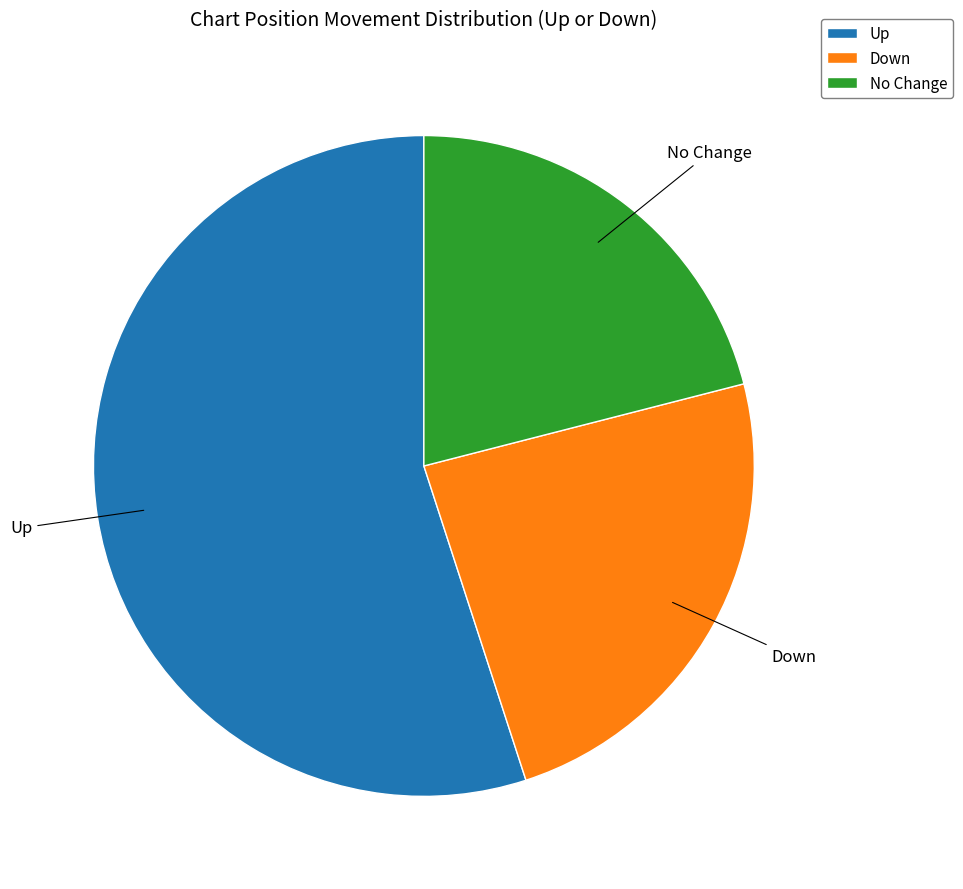

What is the smallest slice in the pie chart?

No Change